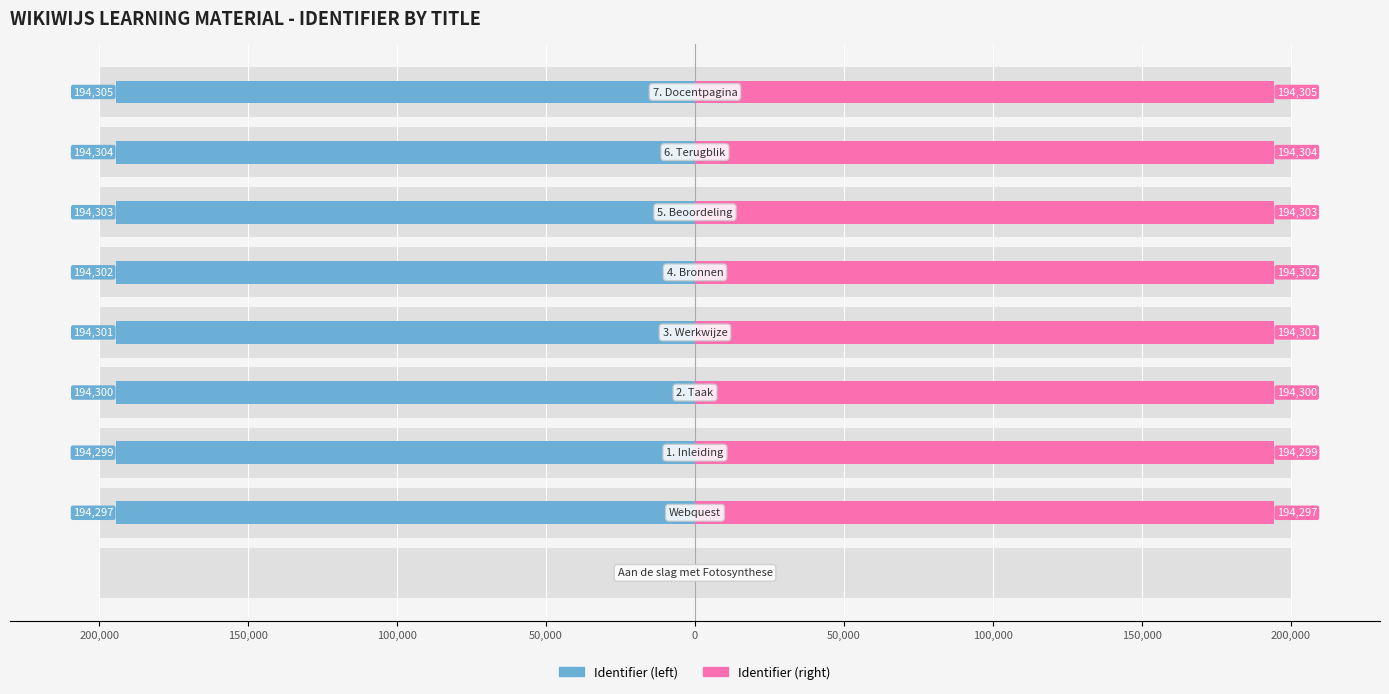

True or false: Identifier (right) has a value of 99170 at 100,000.

False